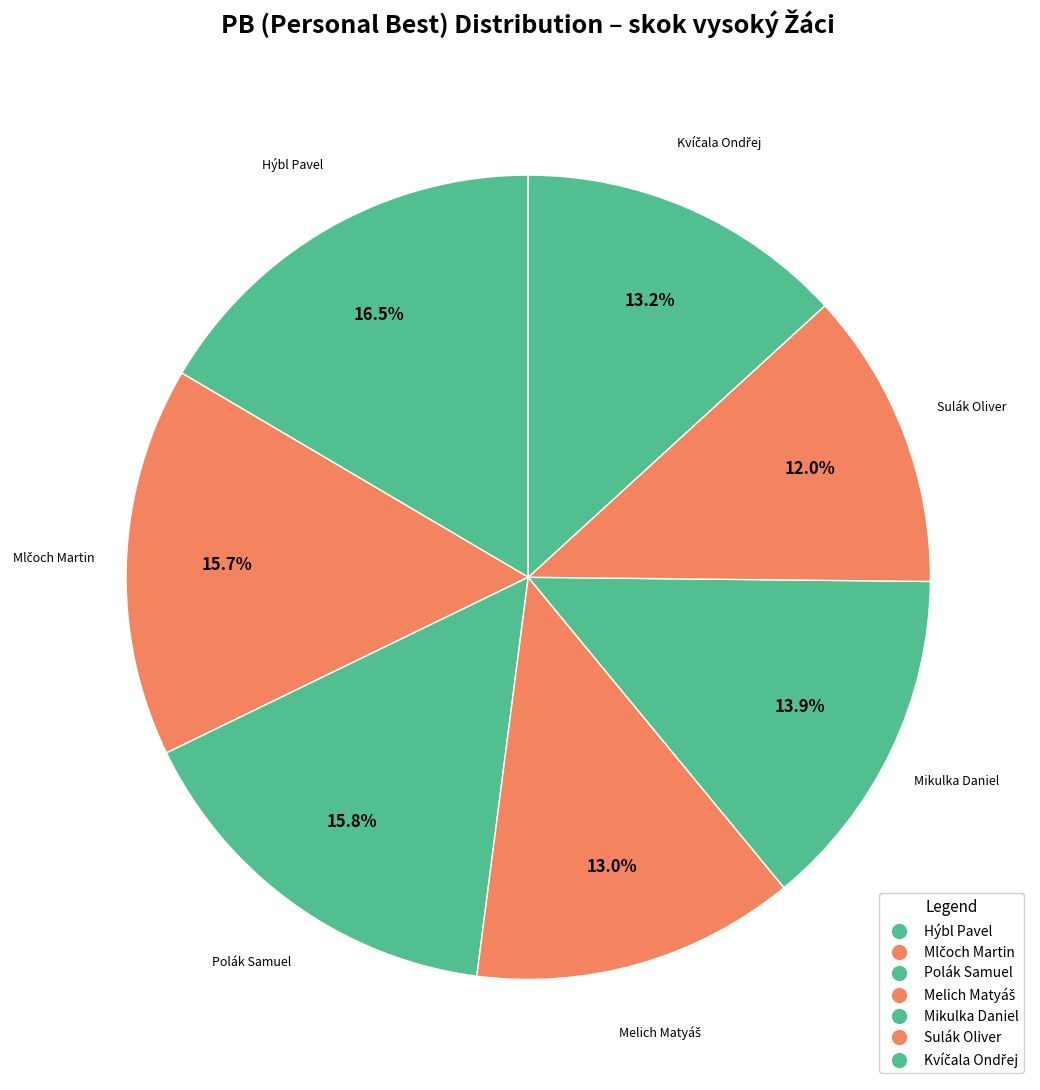

Which has a higher value, Hýbl Pavel or Sulák Oliver?

Hýbl Pavel